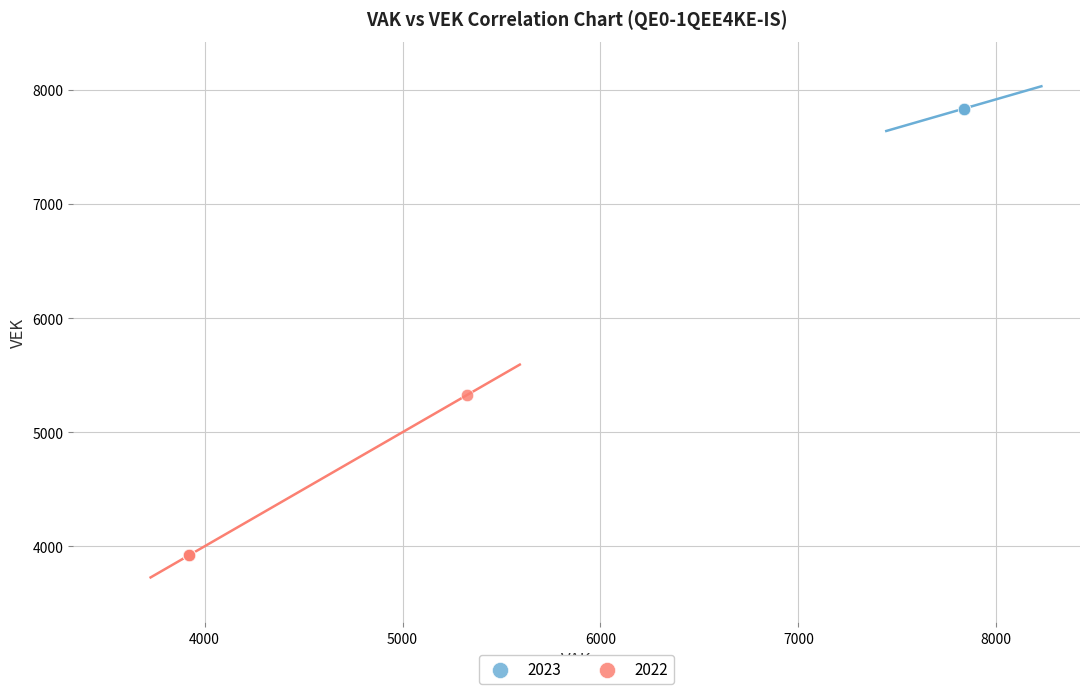

Which series contains the lowest Y value?

2022